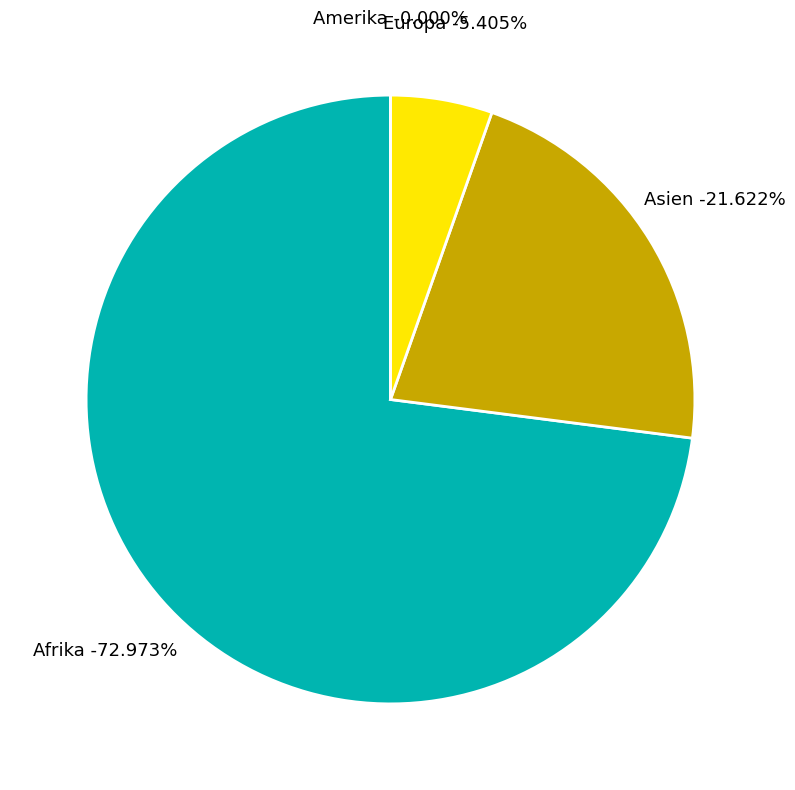

Which slice is the largest?

Afrika